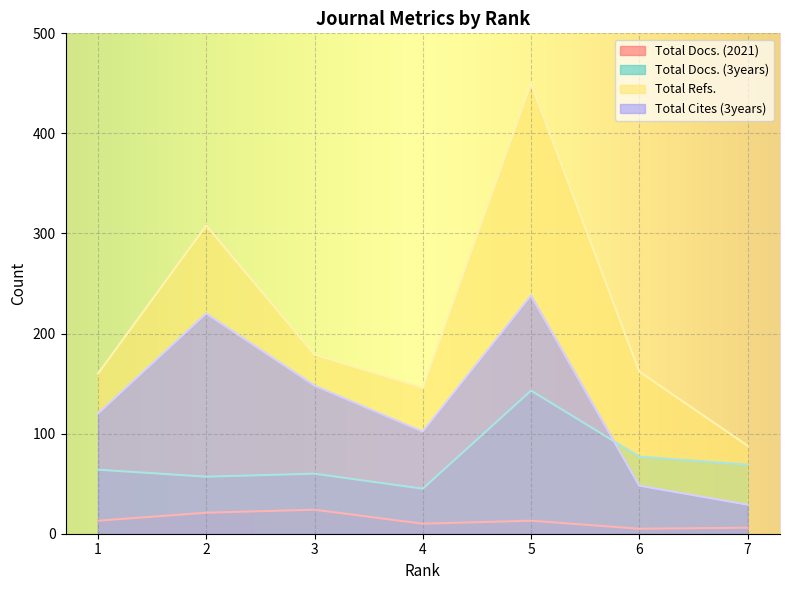

What is the minimum value shown in the chart?

5